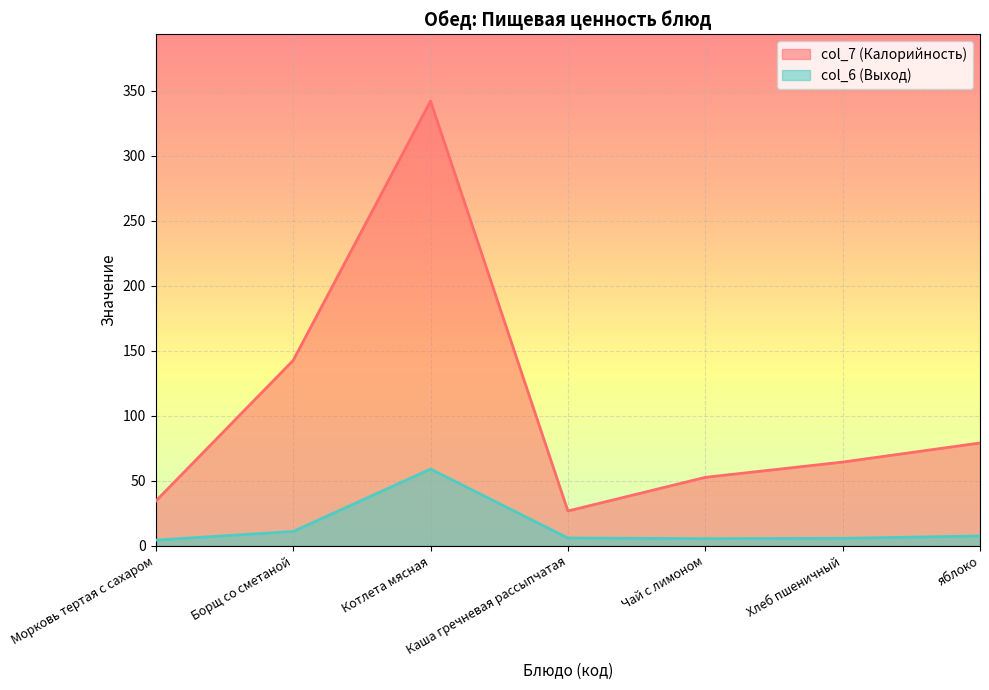

Rank the series by their maximum value, from highest to lowest.

col_7 (Калорийность), col_6 (Выход)